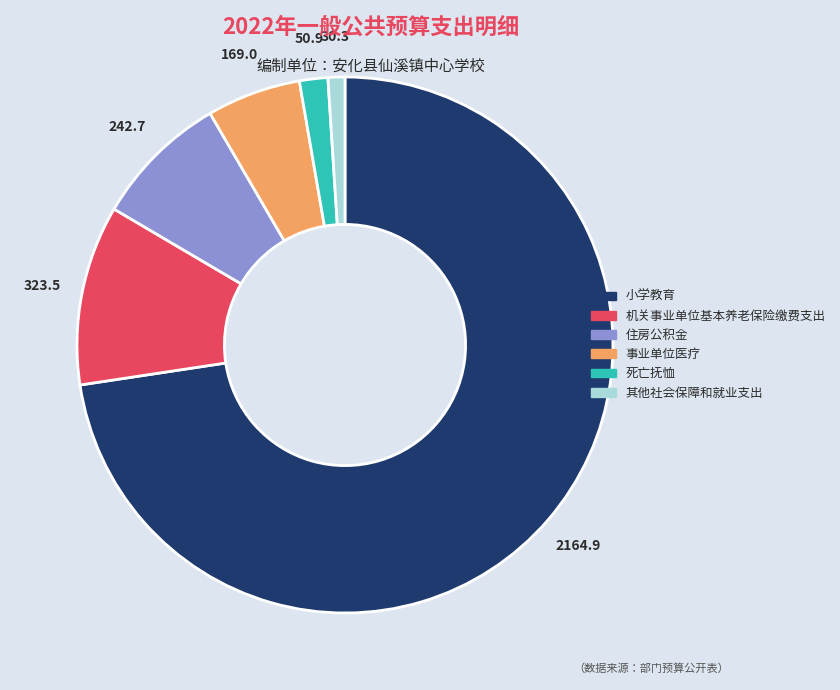

Between 死亡抚恤 and 机关事业单位基本养老保险缴费支出, which is larger?

机关事业单位基本养老保险缴费支出